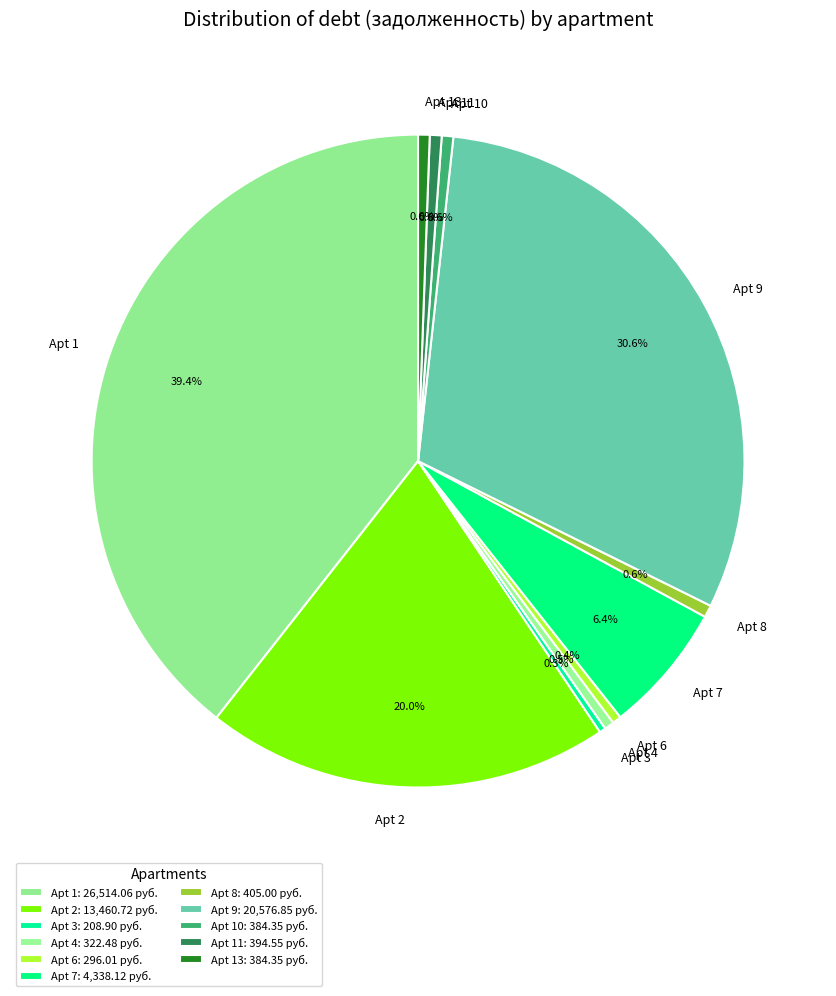

Does Apt 4 represent more than half of the total?

No